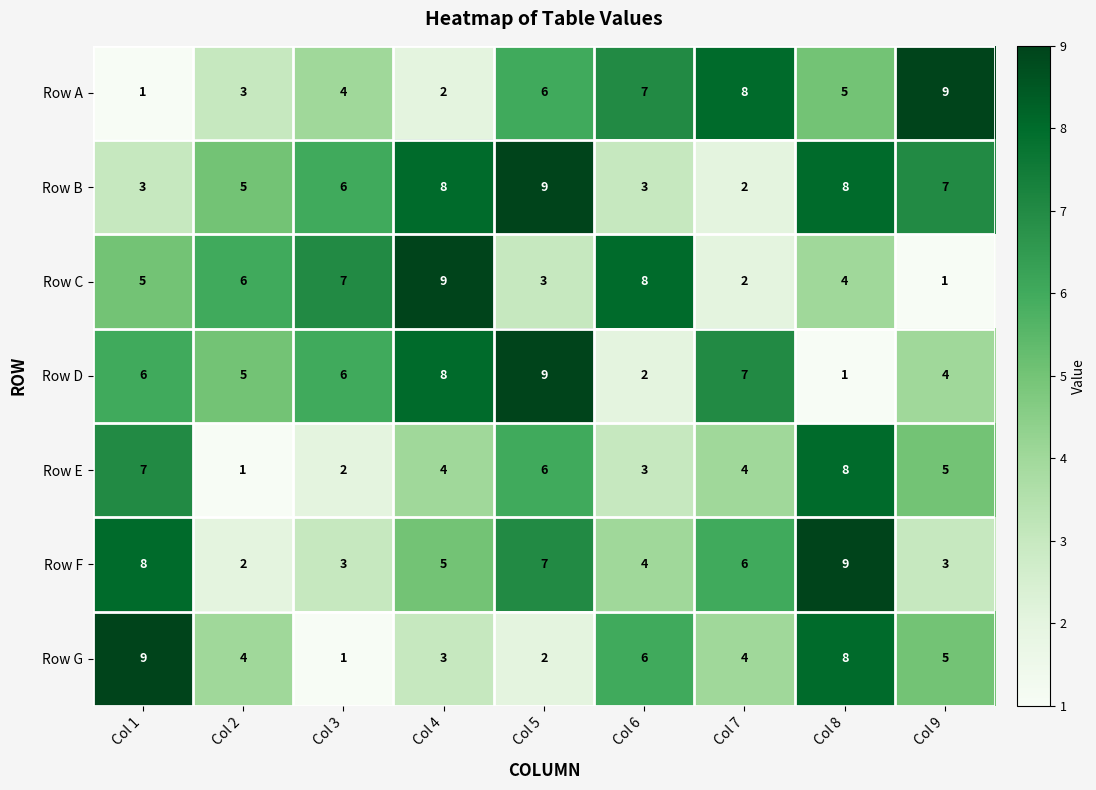

At which label is Row G closest to 5?

Col 9